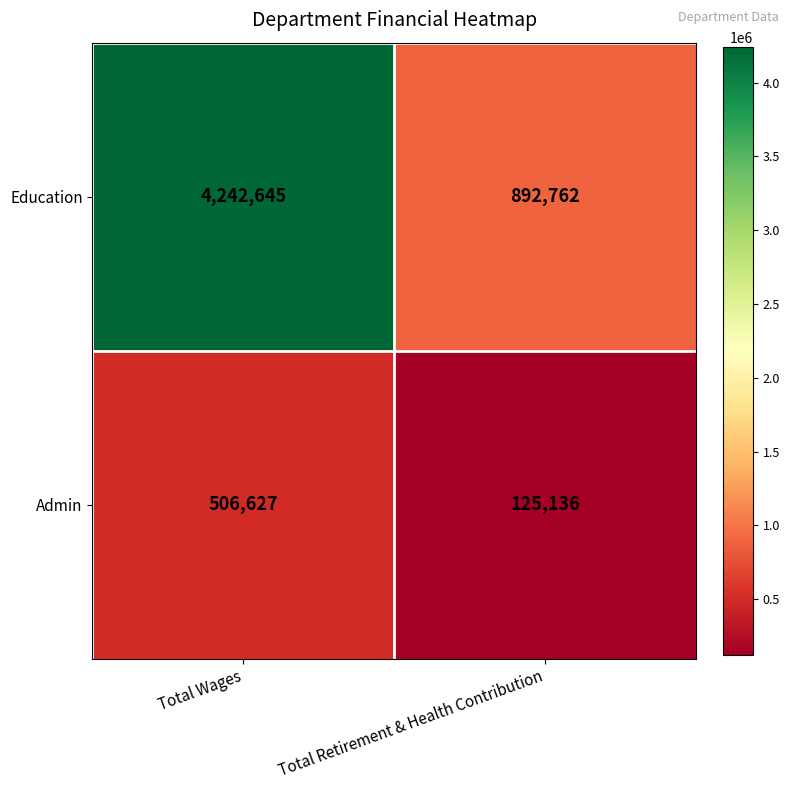

What is the total value across all series at Total Wages?

4749272